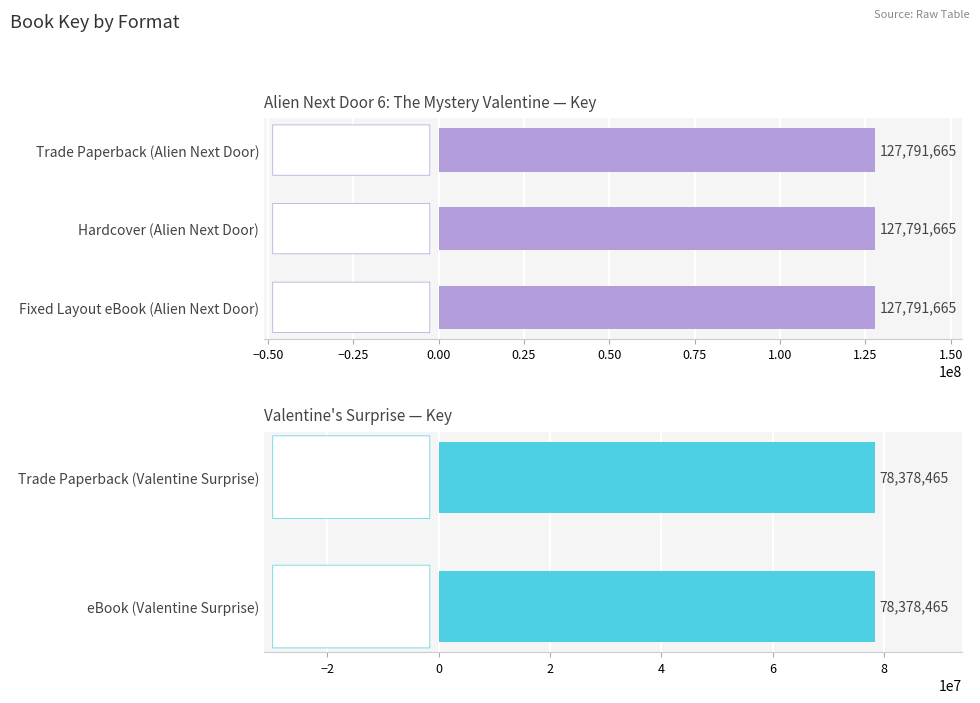

What is the ratio of the value at Fixed Layout eBook (Alien Next Door) to the value at Trade Paperback (Valentine Surprise)?

1.6